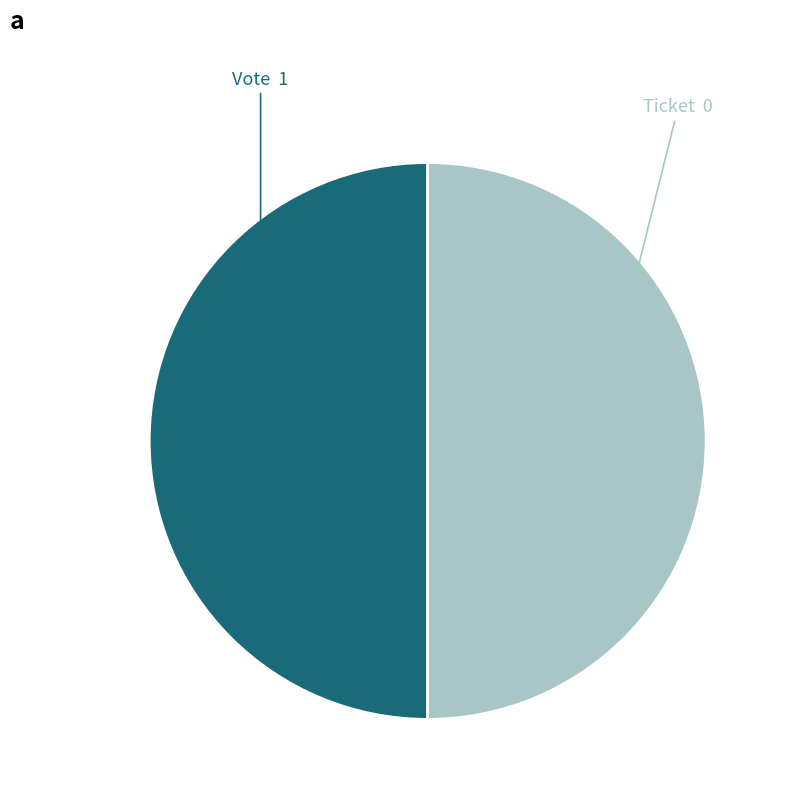

Count the number of slices in the pie.

2